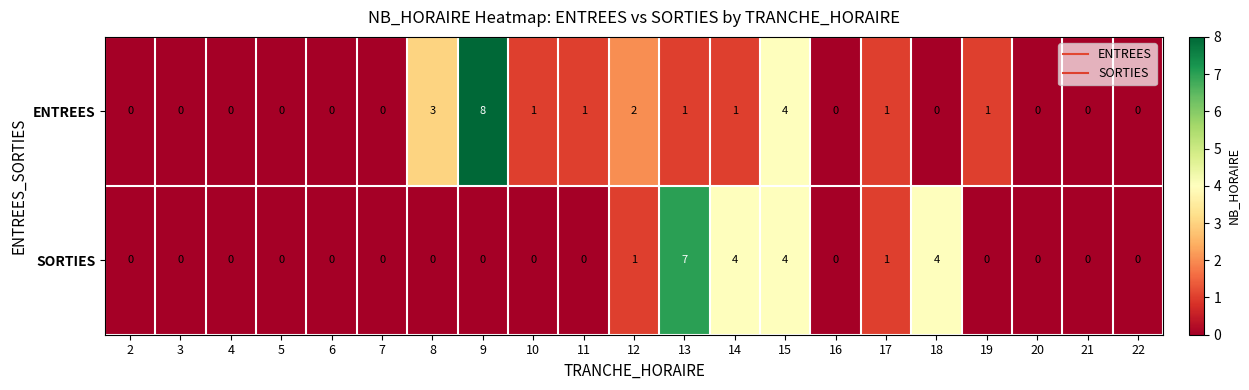

What is the maximum value shown in the chart?

8